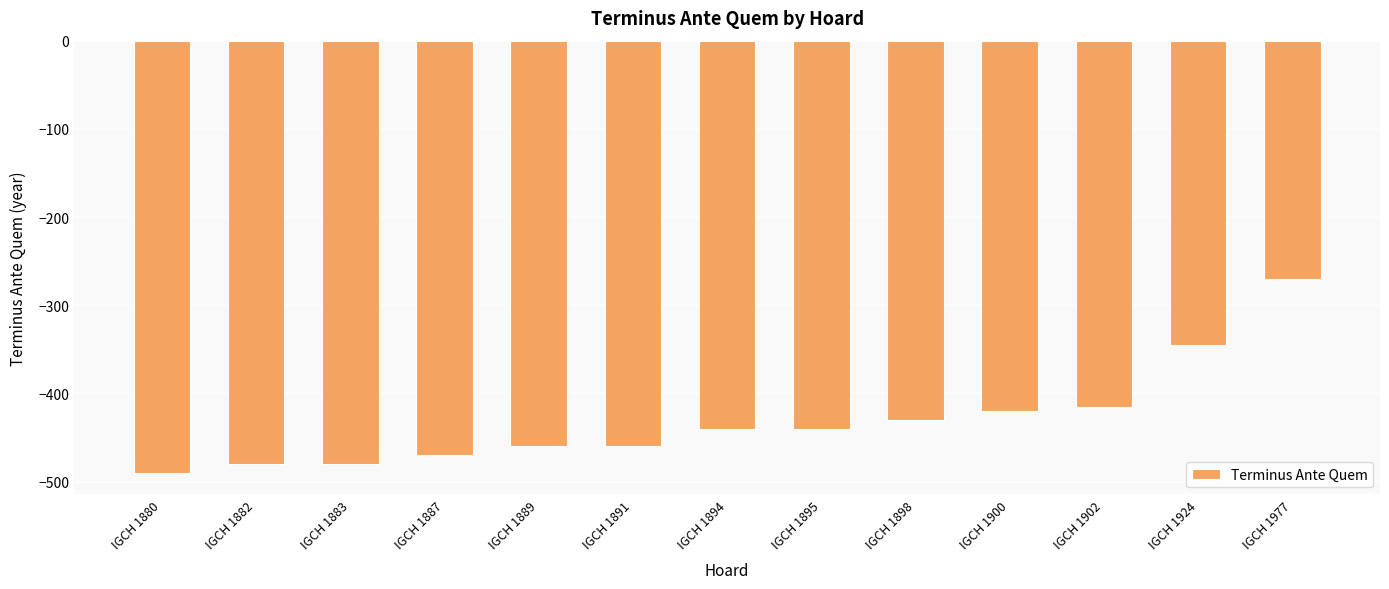

The value at IGCH 1894 is -137. True or false?

False